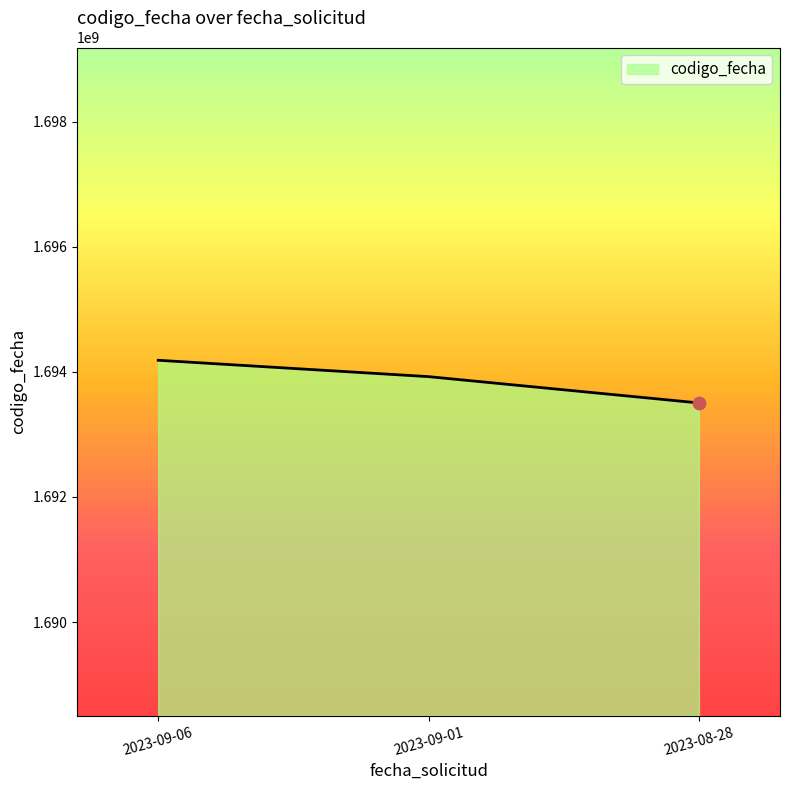

Between 2023-09-06 and 2023-09-01, which is larger?

2023-09-06